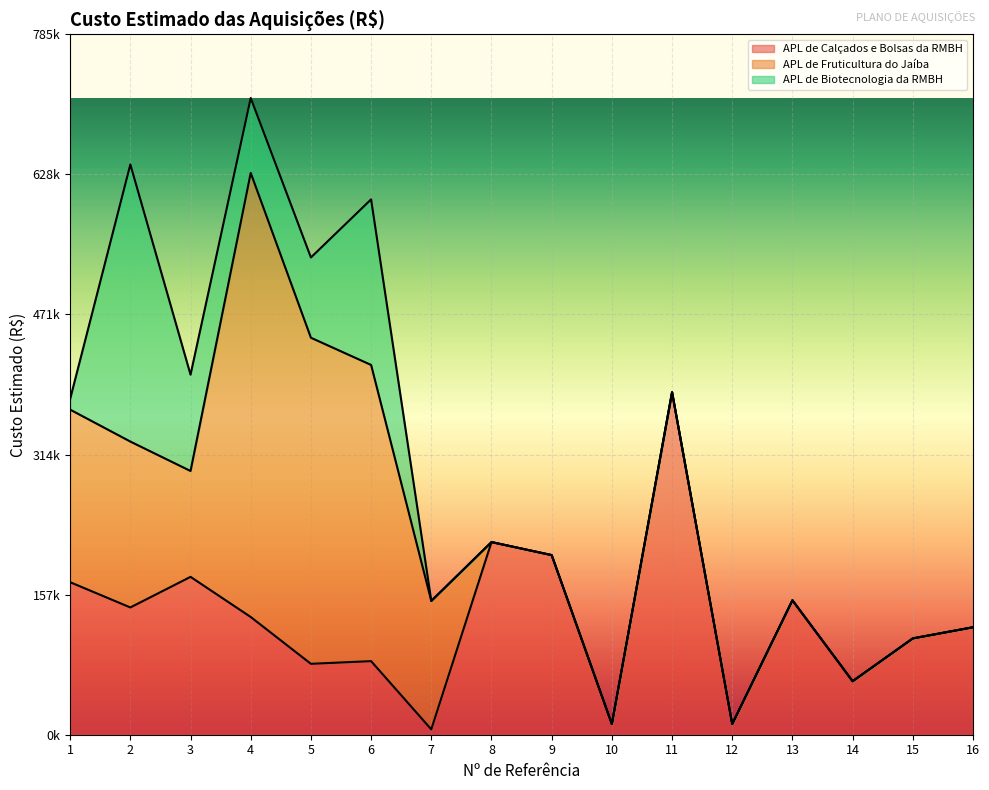

How many data points in APL de Calçados e Bolsas da RMBH are above 132000?

7